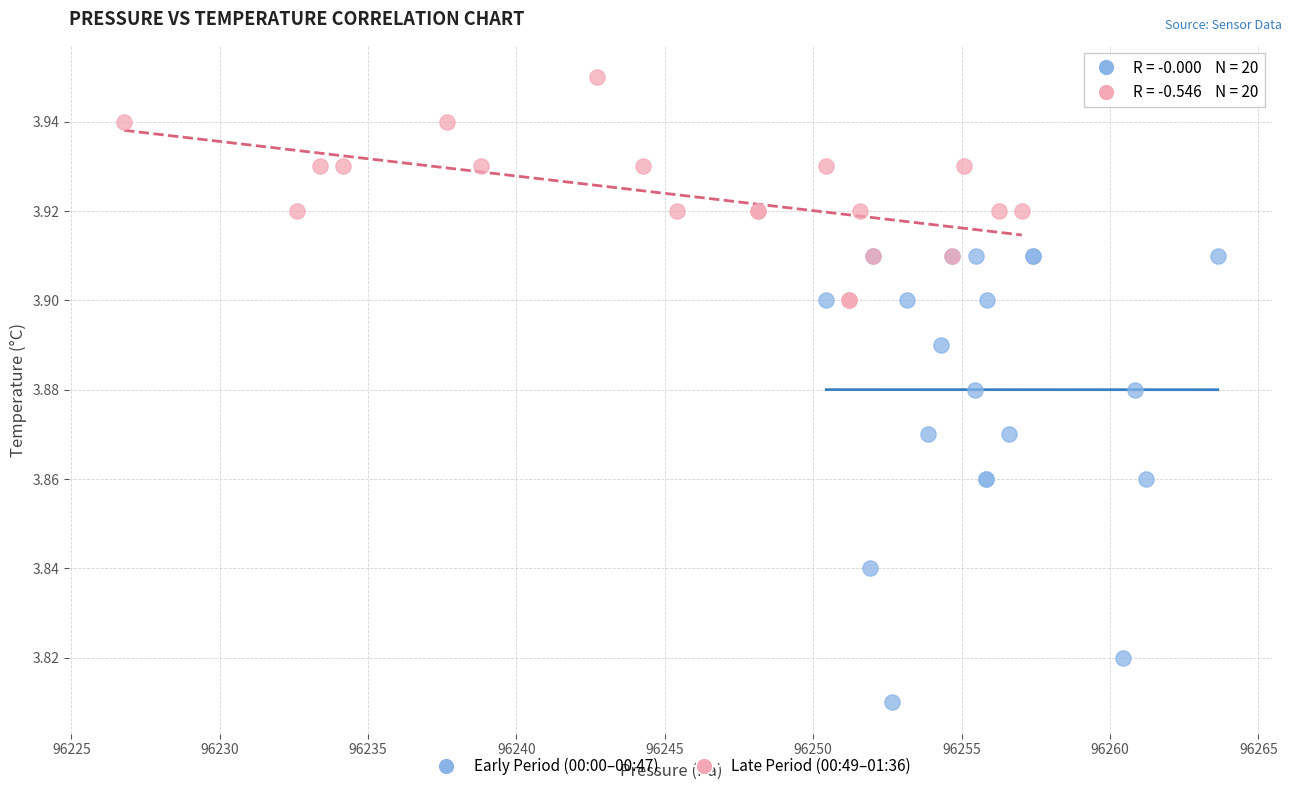

Which series has the largest Y range (max minus min)?

Early Period (00:00–00:47)